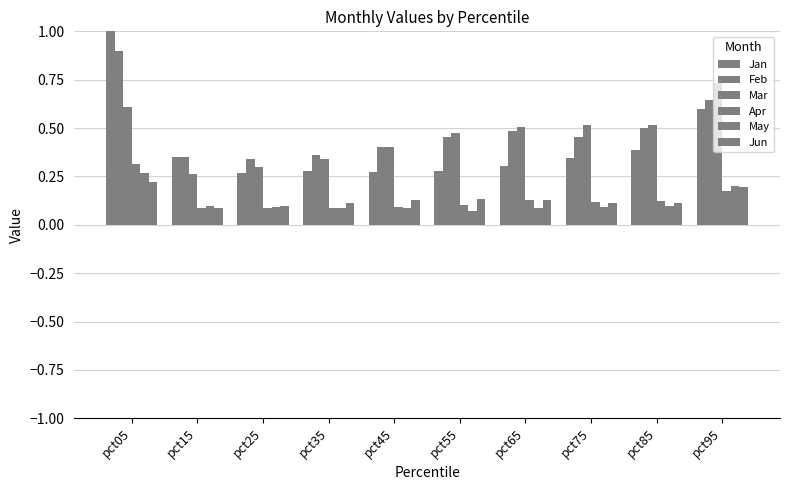

Reading left to right, extract all data points from this chart.

Jan: 1.1	0.4	0.3	0.3	0.3	0.3	0.3	0.3	0.4	0.6
Feb: 0.9	0.4	0.3	0.4	0.4	0.5	0.5	0.5	0.5	0.6
Mar: 0.6	0.3	0.3	0.3	0.4	0.5	0.5	0.5	0.5	0.7
Apr: 0.3	0.1	0.1	0.1	0.1	0.1	0.1	0.1	0.1	0.2
May: 0.3	0.1	0.1	0.1	0.1	0.1	0.1	0.1	0.1	0.2
Jun: 0.2	0.1	0.1	0.1	0.1	0.1	0.1	0.1	0.1	0.2